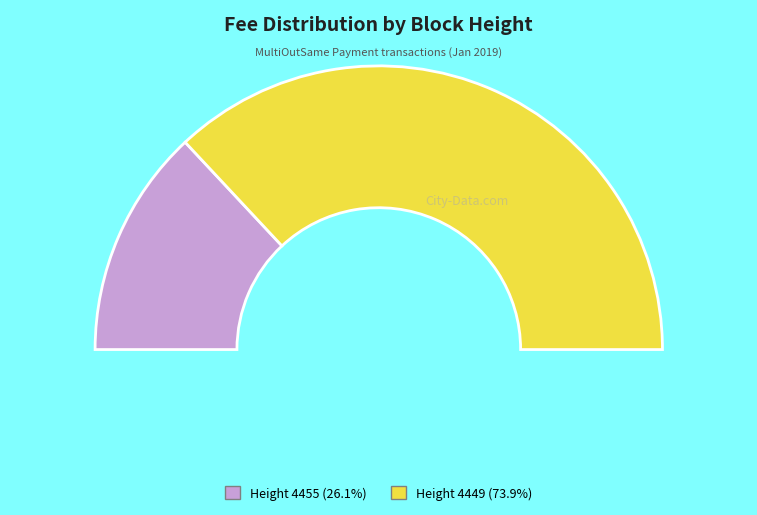

Which slice represents more than half of the pie?

4449